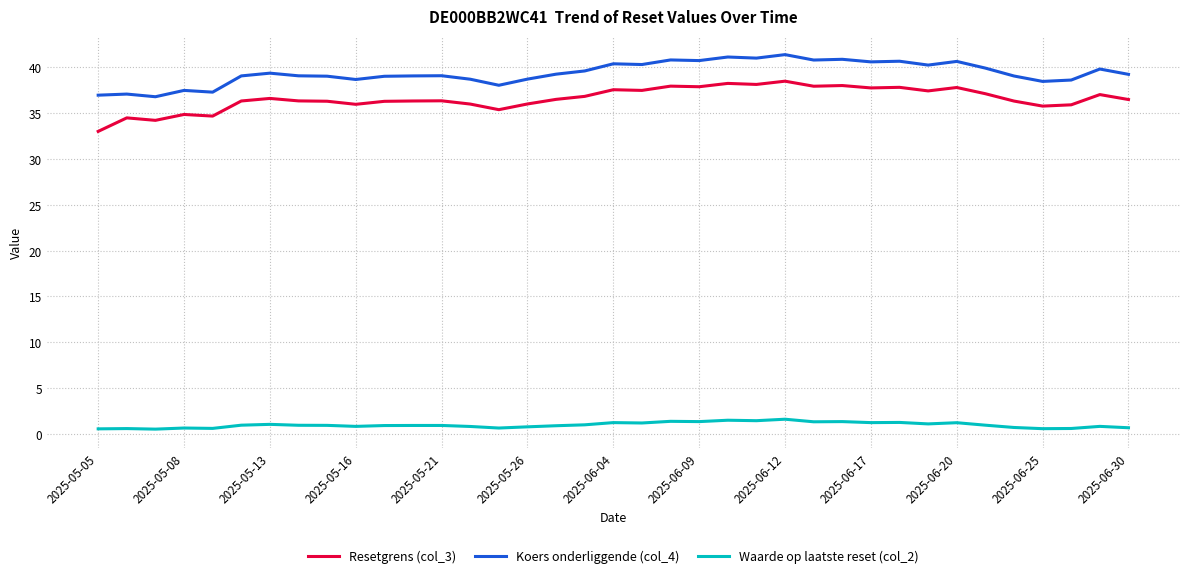

True or false: Koers onderliggende (col_4) and Waarde op laatste reset (col_2) cross at least once.

False